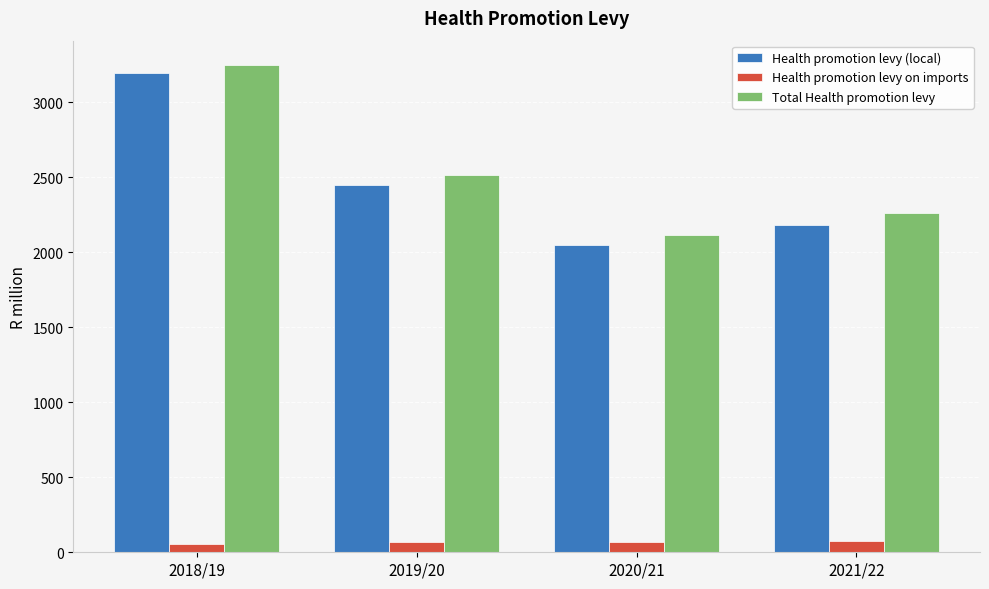

What is the difference between the second highest and second lowest values in the Health promotion levy on imports series?

0.8